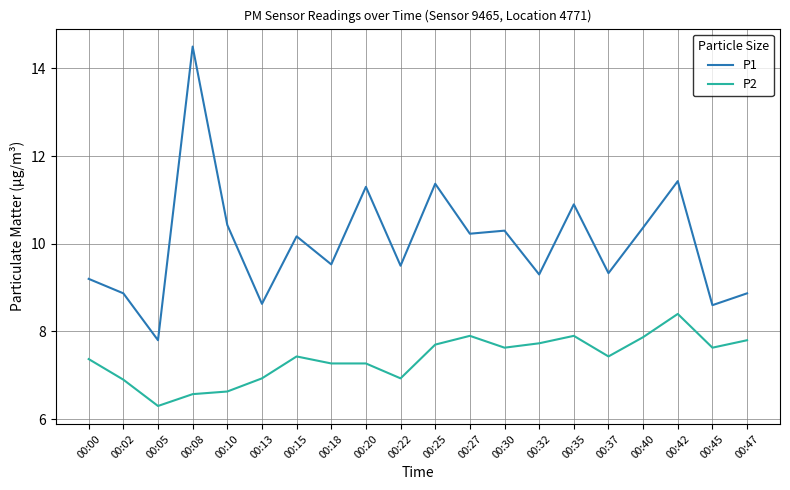

Rank the series by their average value, from highest to lowest.

P1, P2